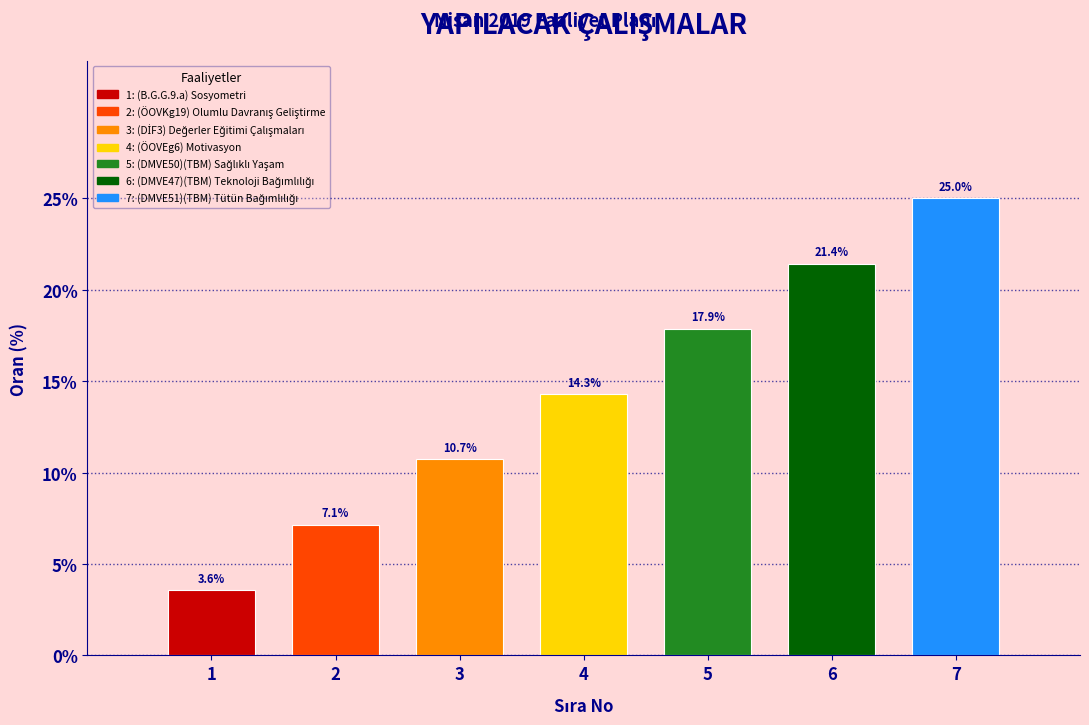

Reading right to left, list all the values displayed in this chart.

25.0	21.4	17.9	14.3	10.7	7.1	3.6